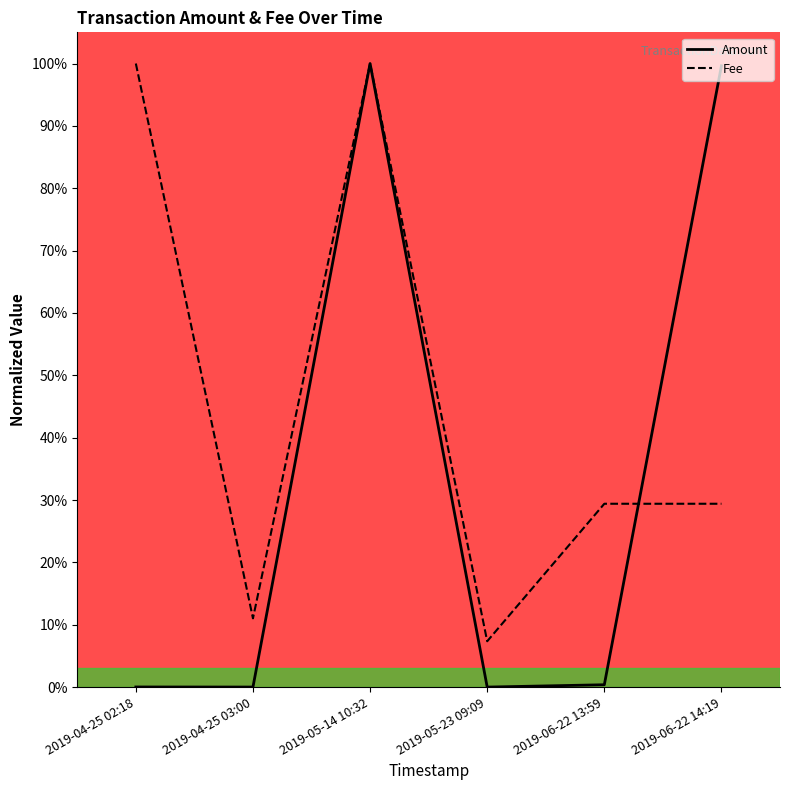

Rank the categories by Amount value from lowest to highest.

2019-05-23 09:09, 2019-04-25 03:00, 2019-04-25 02:18, 2019-06-22 13:59, 2019-06-22 14:19, 2019-05-14 10:32